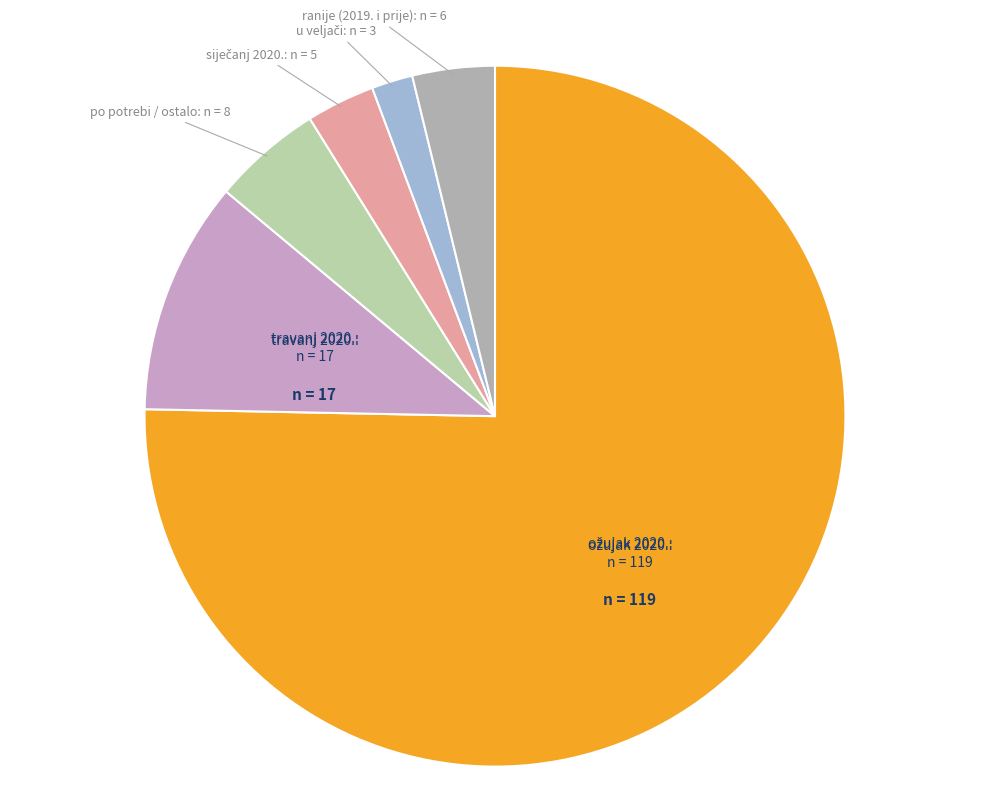

How many segments does this pie chart have?

6